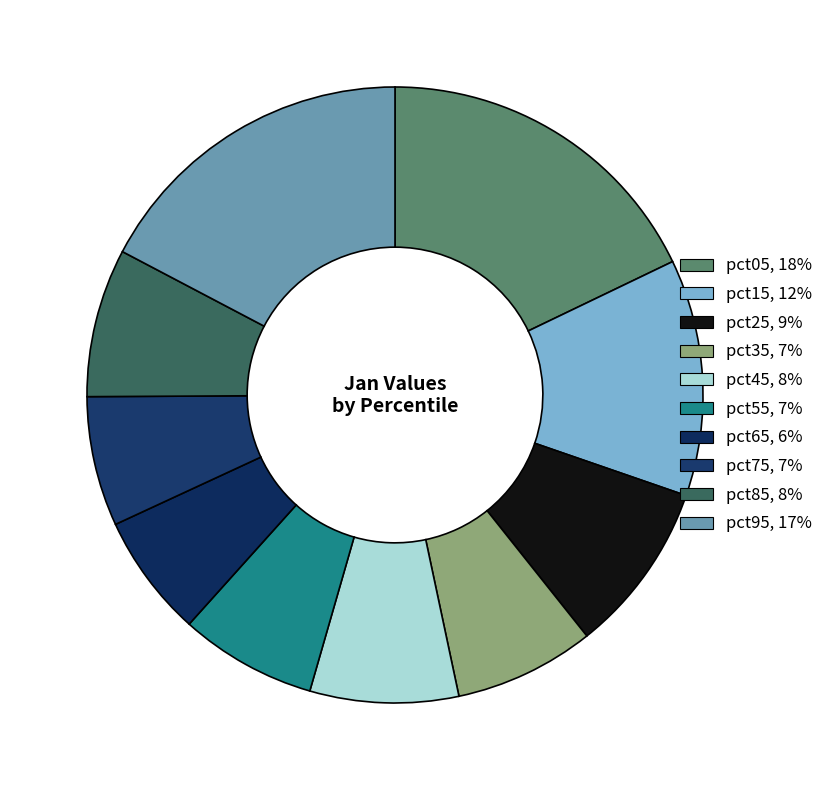

Is pct95 the majority of the pie?

No